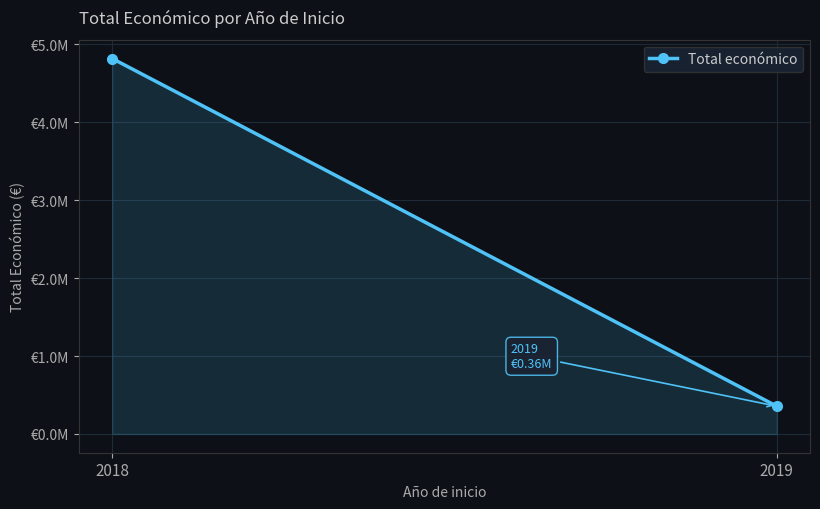

List the labels in order of value, largest first.

2018, 2019